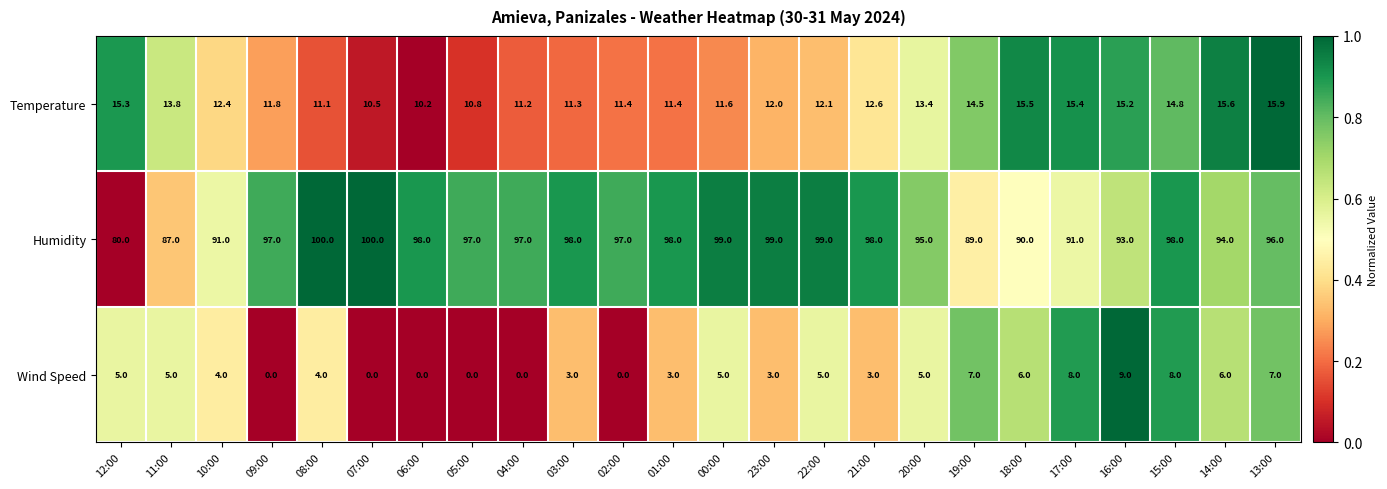

Between 11:00 and 10:00, which series saw the biggest shift?

Humidity